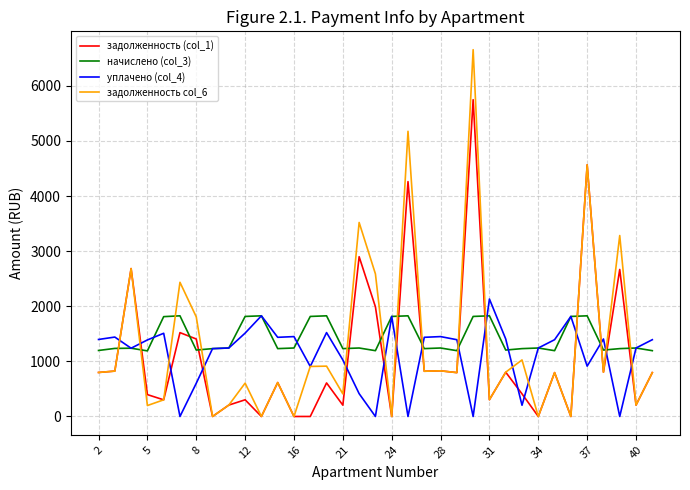

Which series has the largest range (max minus min)?

задолженность col_6